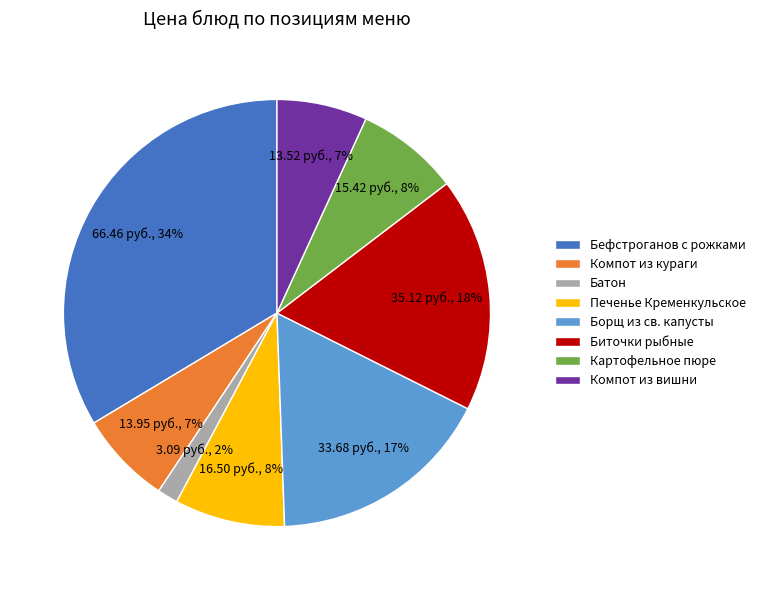

Which has a higher value, Батон or Компот из вишни?

Компот из вишни